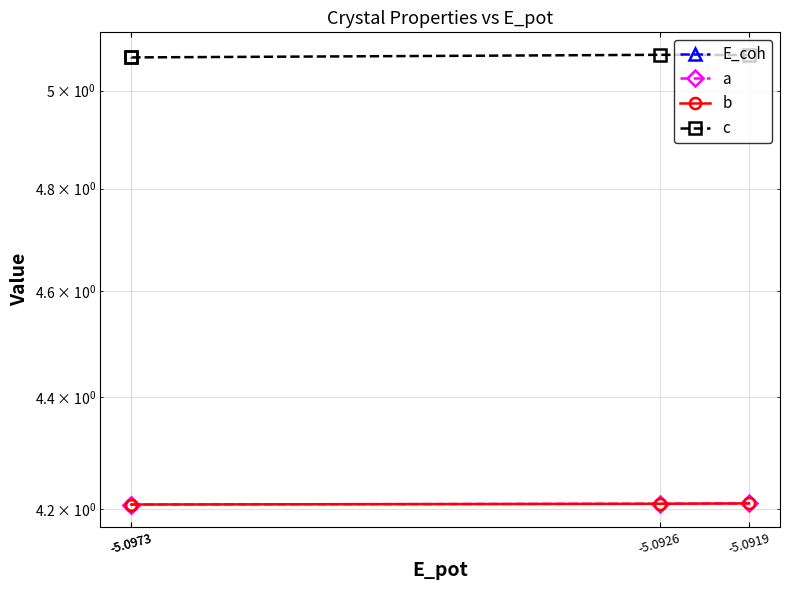

Which series has the widest spread of values?

c